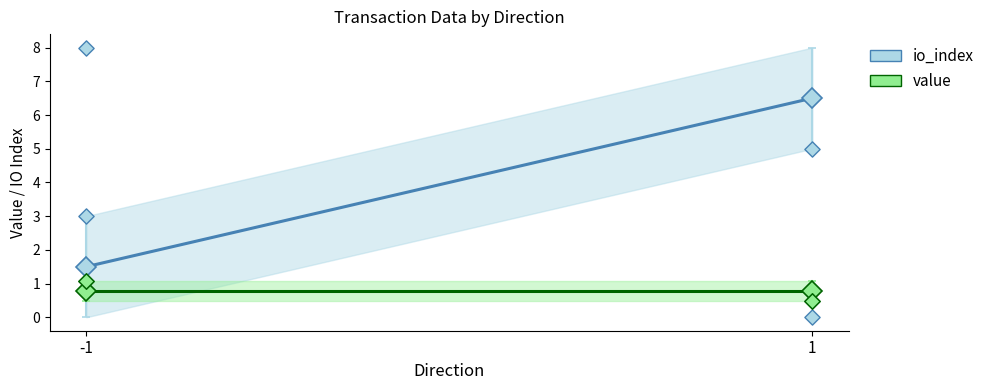

Is the value of value at 1 greater than the value of io_index at -1?

No